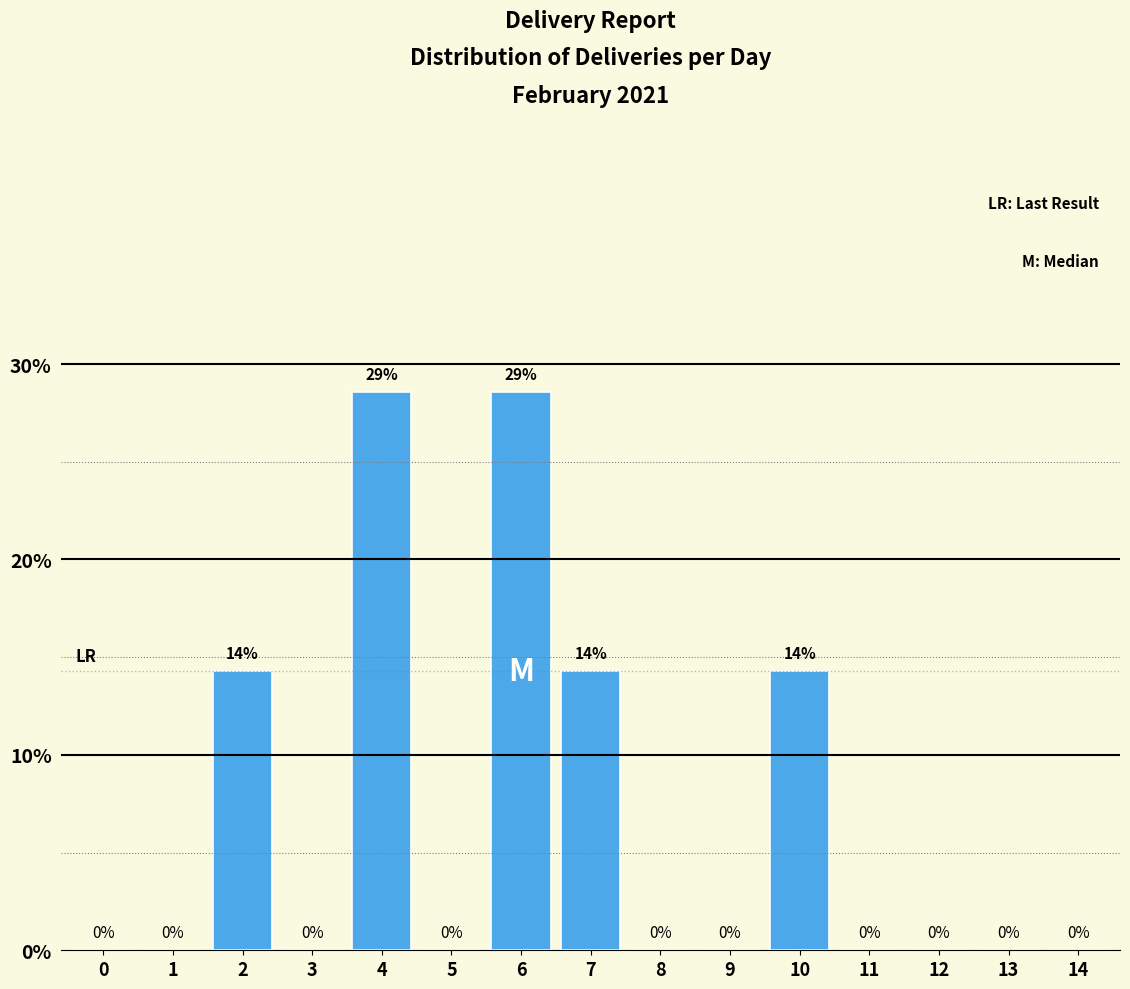

Which has a higher value, 9 or 7?

7